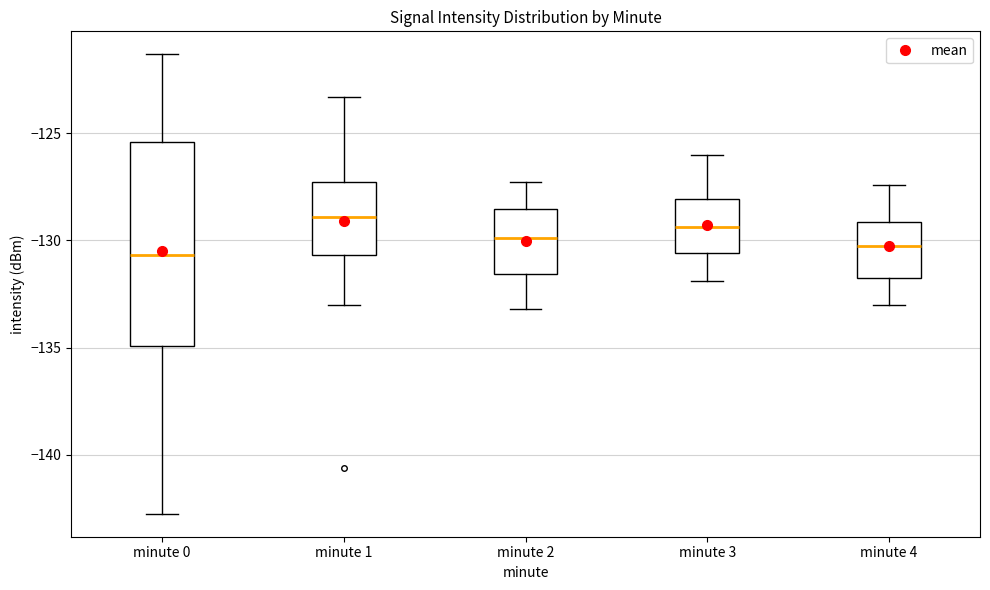

Comparing the boxes themselves (not the whiskers), which one is the tallest?

minute 0